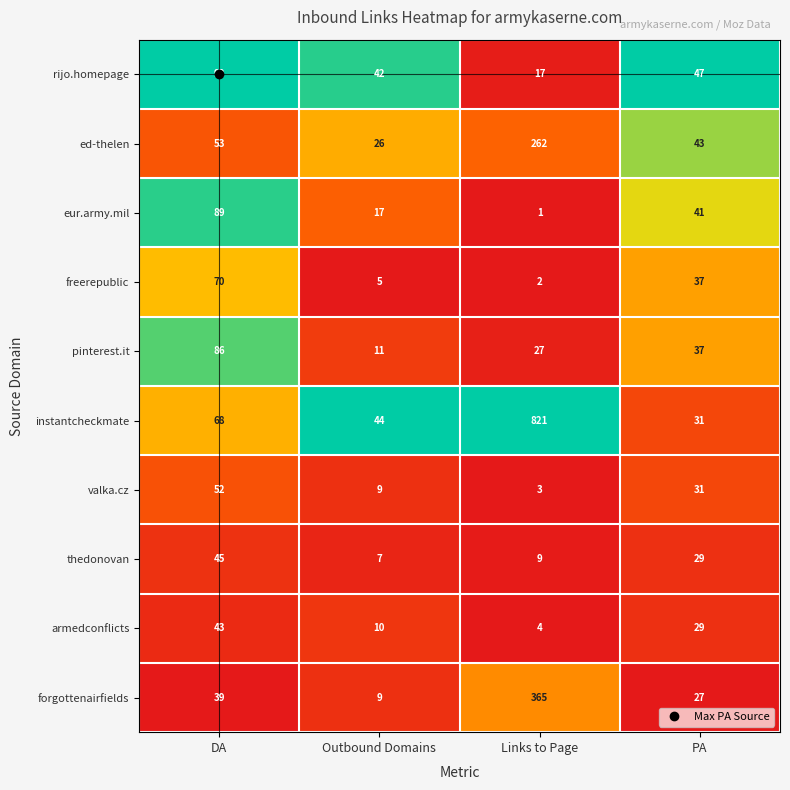

Which series has the largest total across all categories?

instantcheckmate